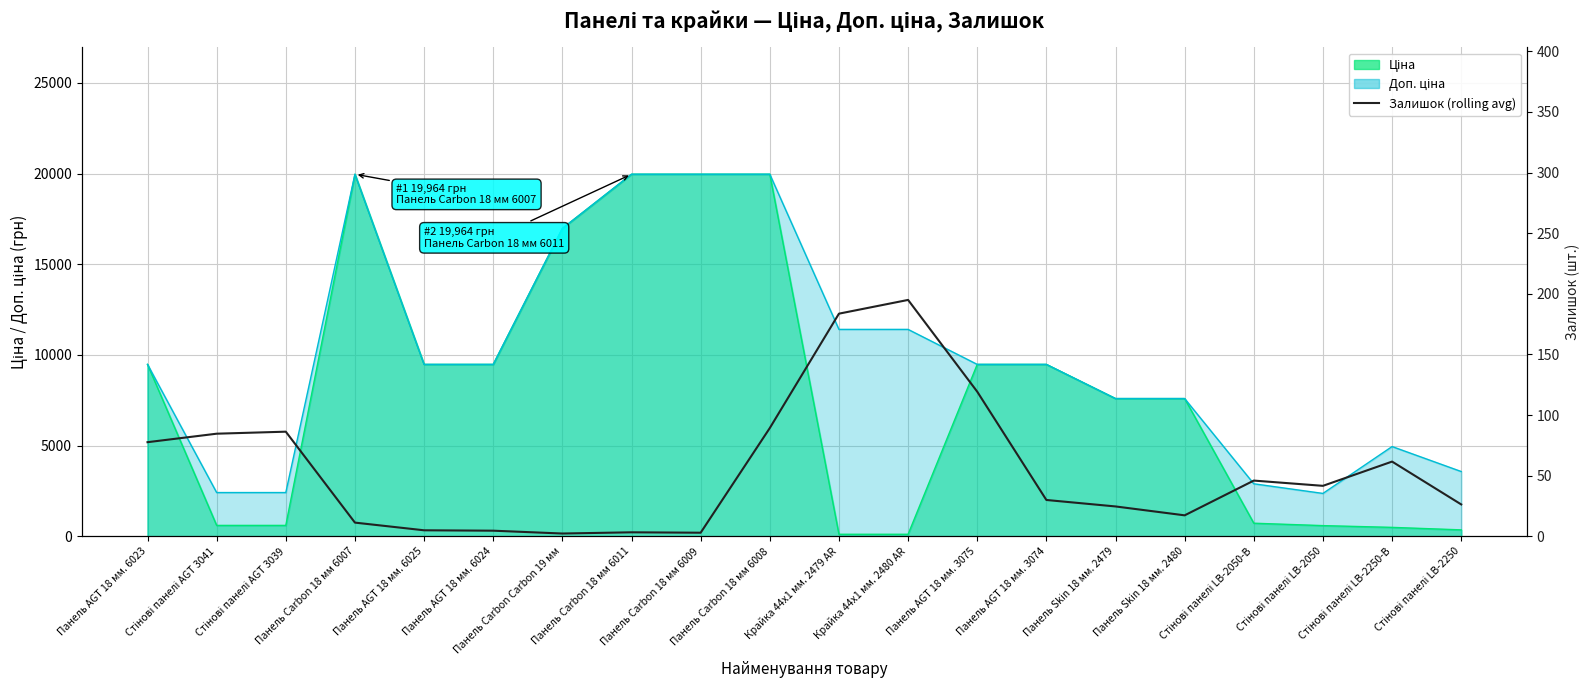

The value at Крайка 44x1 мм. 2479 AR is 183.7. True or false?

True